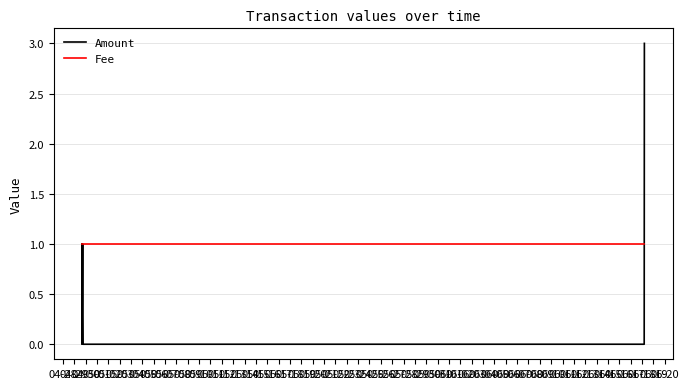

What is the highest value of the Amount series?

3.0